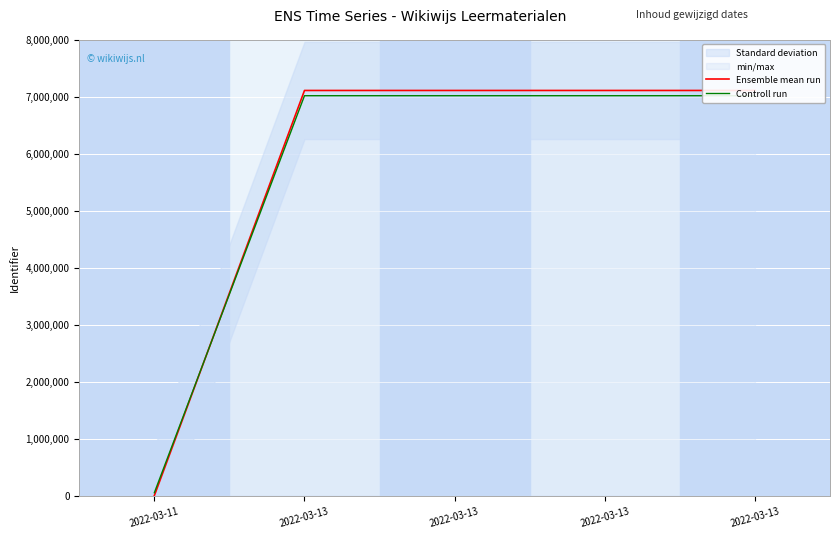

What is the difference between the Ensemble mean run values at 2022-03-13 and 2022-03-13?

82.0